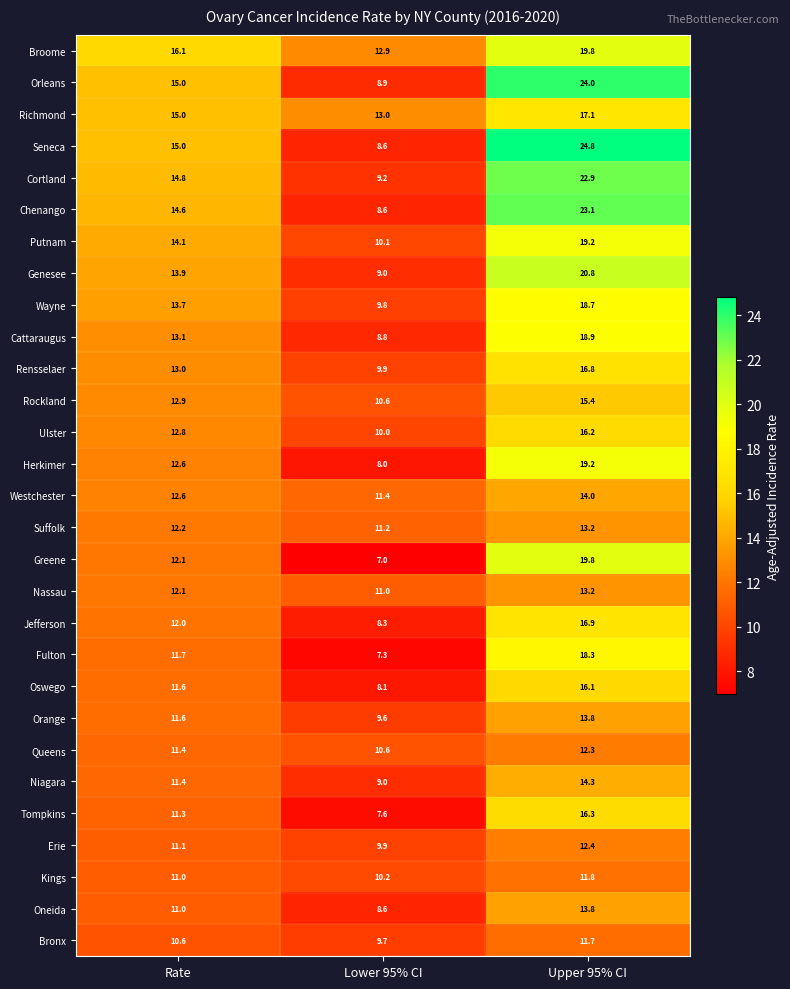

What is the difference between the highest and lowest values at Lower 95% CI?

6.0